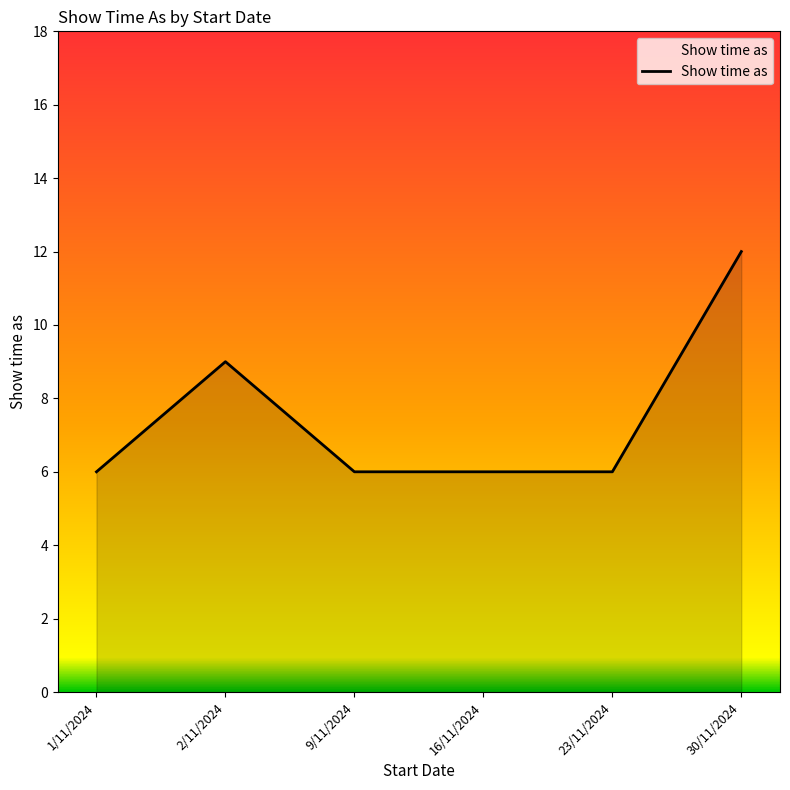

What is the difference between the maximum and minimum values?

6